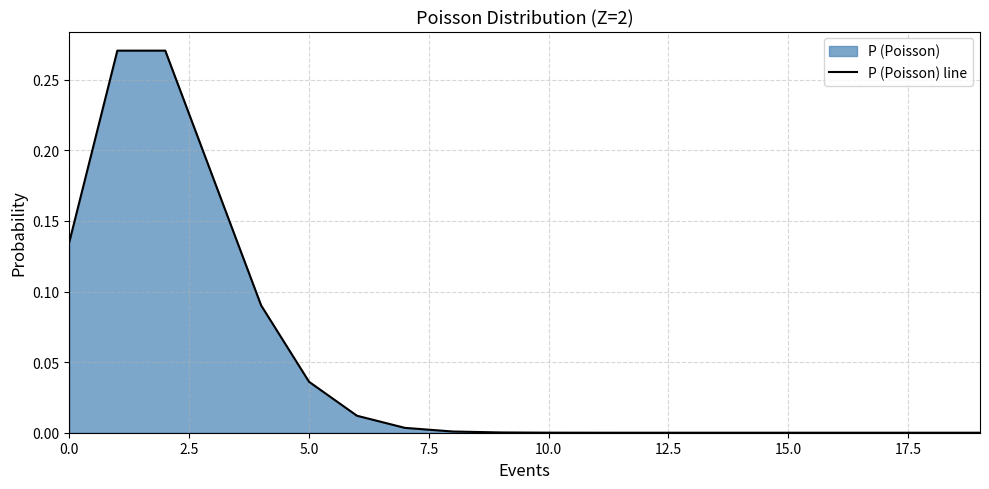

Is it true that the value at 10.0 is 0.0?

True